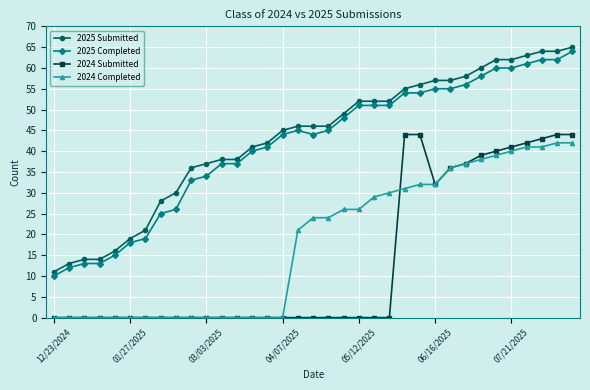

What is the maximum value shown in the chart?

65